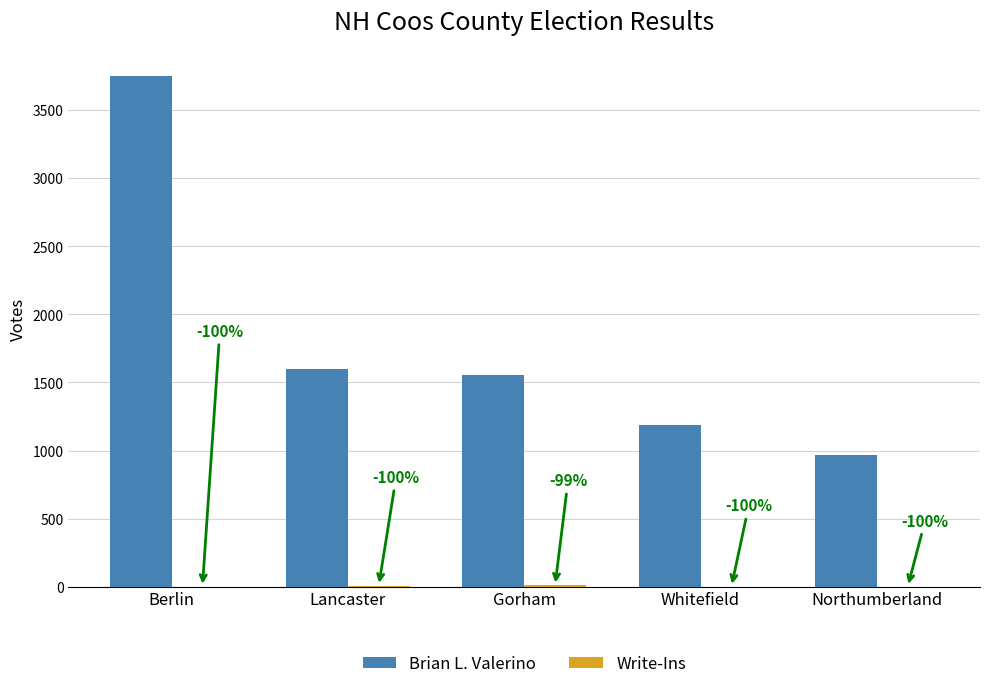

Does the chart contain stacked bars?

No